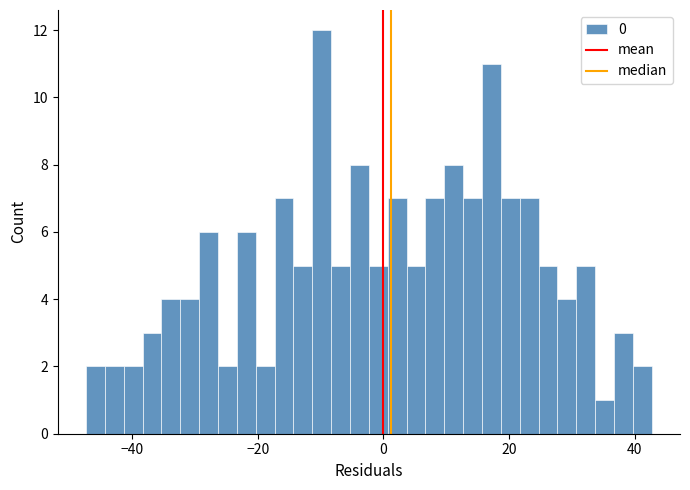

Read against the x-axis, roughly where is the centre of the tallest bar?

-10